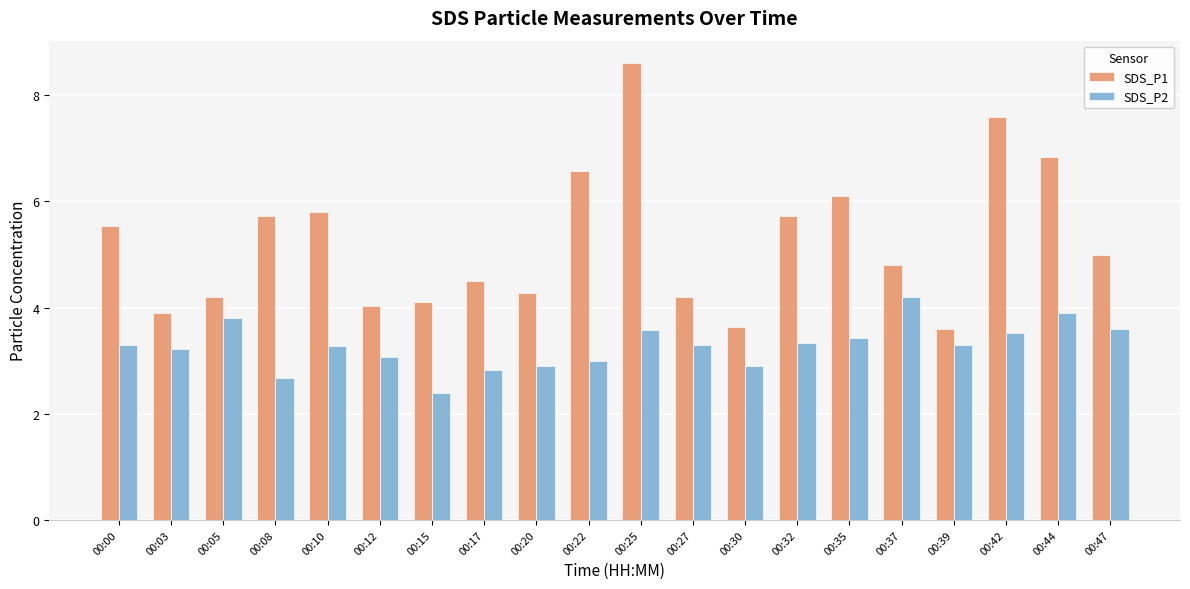

How many bars are there in total?

40